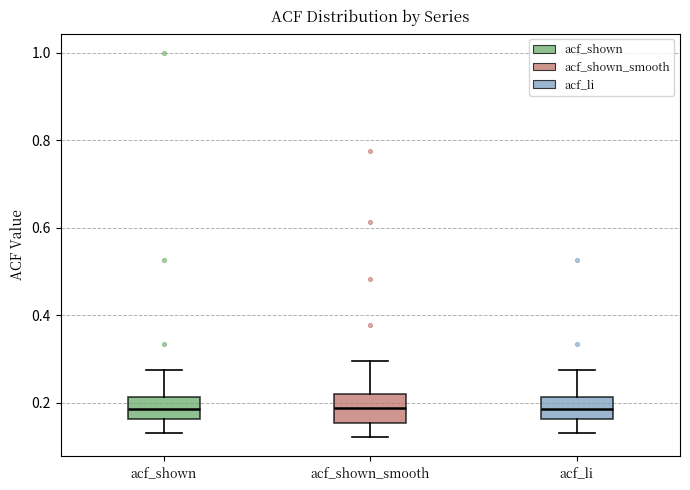

Where does the median line of the box for acf_shown sit on the y-axis? The values are not printed on the chart, so give them approximately, as read against the axis.

0.18